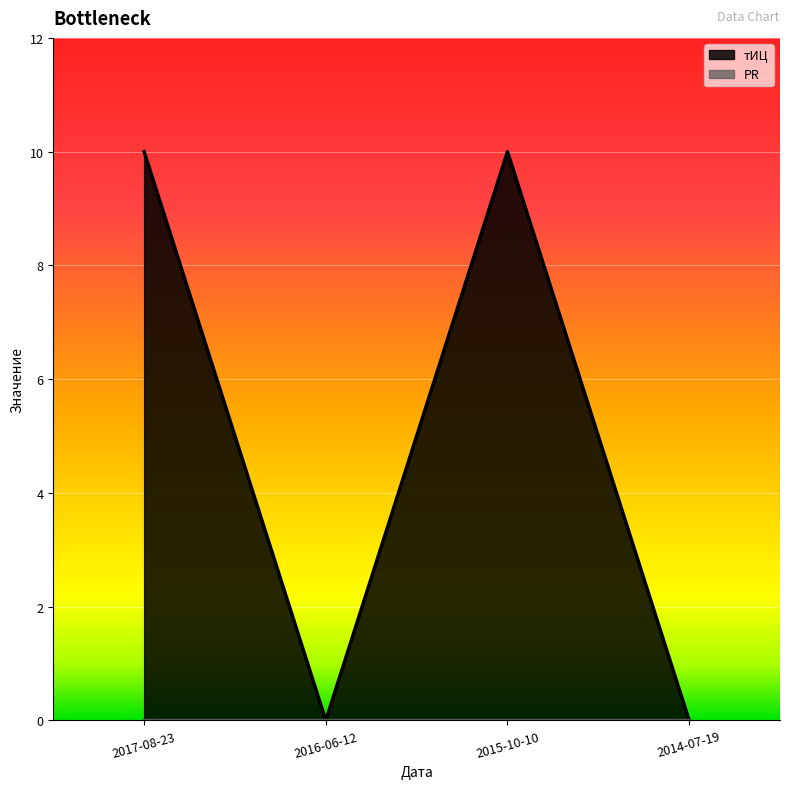

Does the chart display data point markers on the line(s)?

No